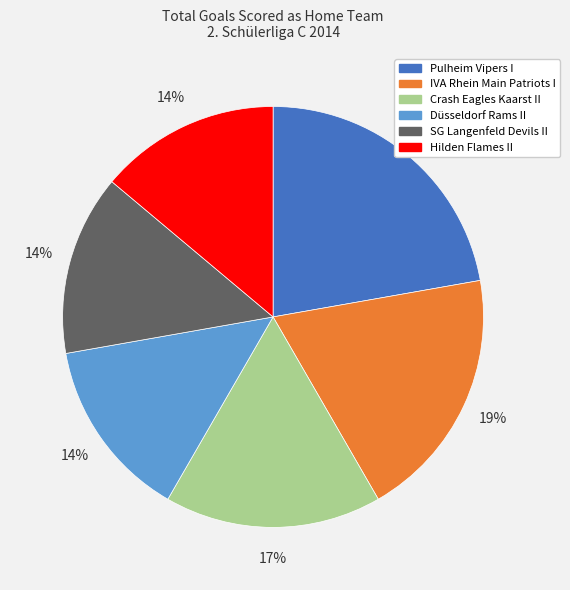

What percentage is the Hilden Flames II slice, to the nearest percent?

14%